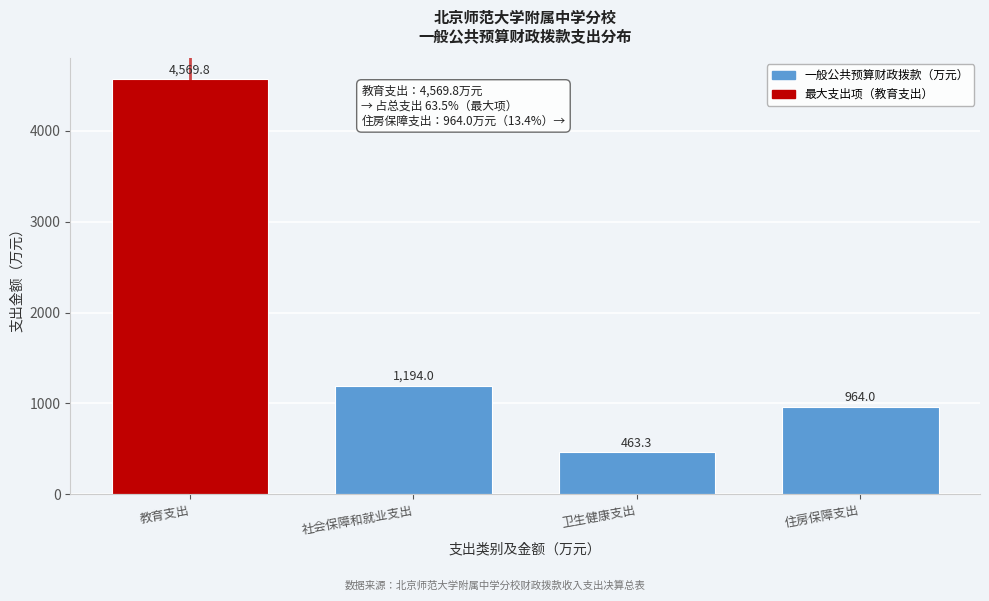

Reading right to left, list all the values displayed in this chart.

住房保障支出=964.0	卫生健康支出=463.3	社会保障和就业支出=1194.0	教育支出=4569.8